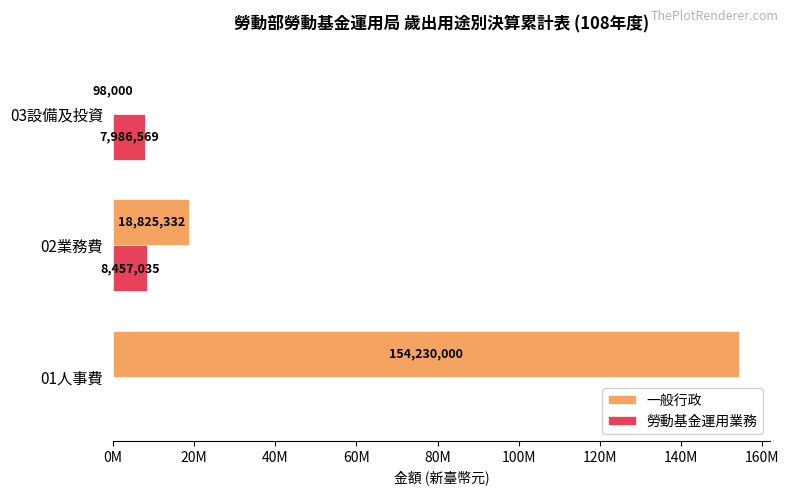

Rank the series by their average value, from lowest to highest.

勞動基金運用業務, 一般行政